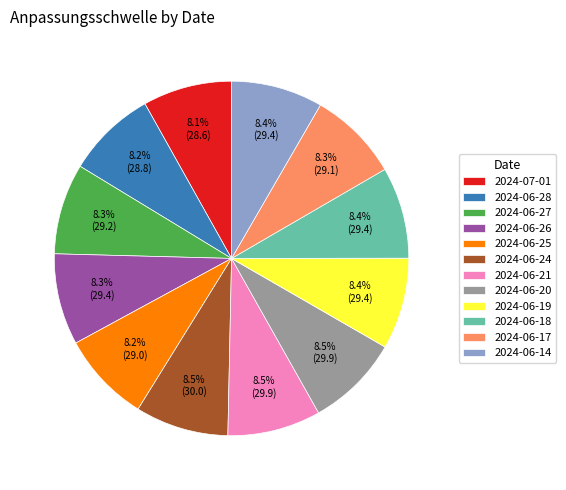

Is 2024-06-21 the majority of the pie?

No